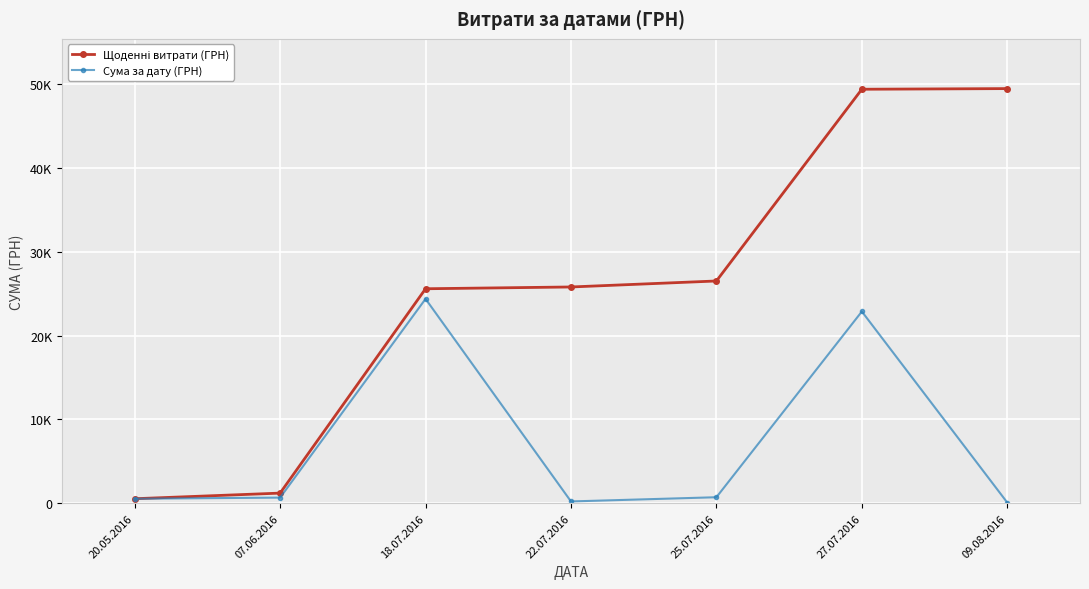

What is the difference between the second highest and minimum values in the Сума за дату (ГРН) series?

22786.6